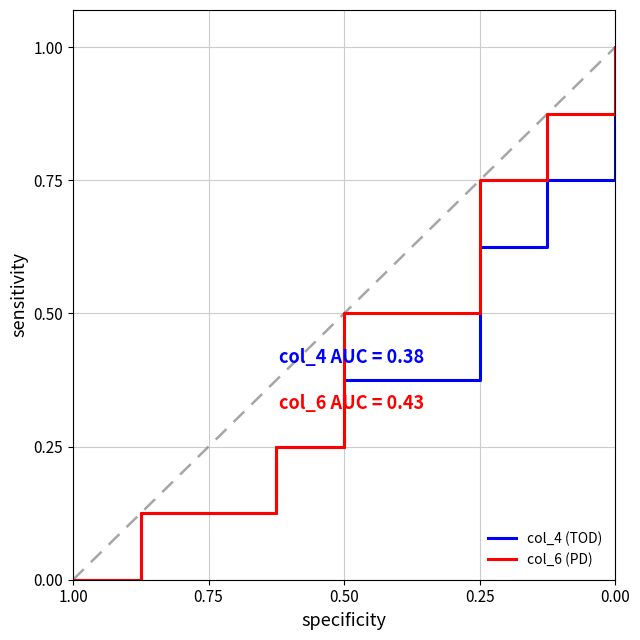

Is this an area chart (filled region under the line)?

No